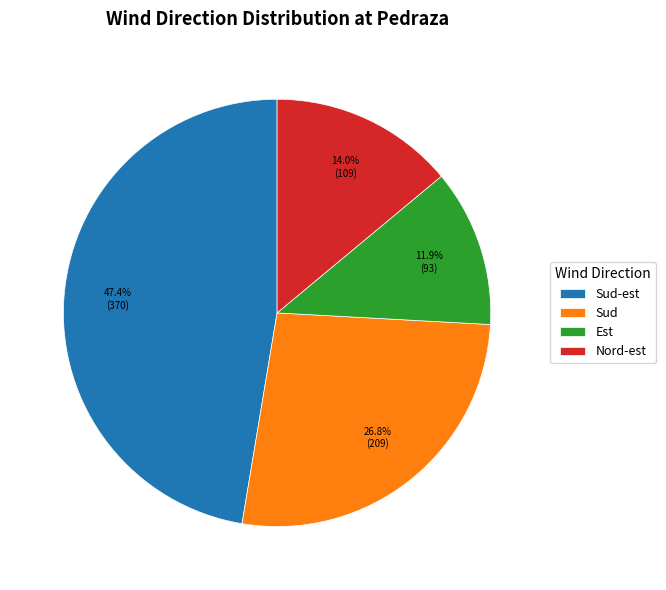

What is the total percentage of Sud and Est?

38.7%